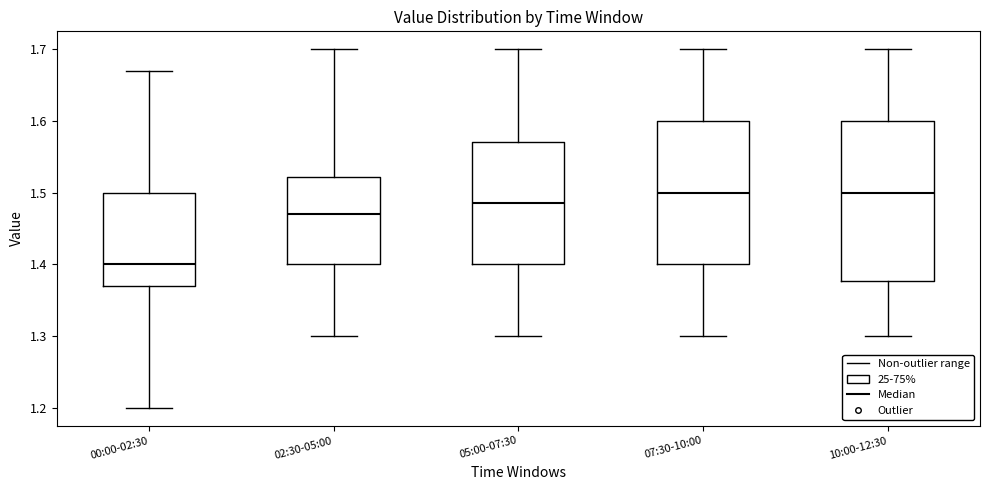

Reading left to right, read every box against the y-axis: the position of its median line, the range the box covers, and the ends of its whiskers. The values are not printed on the chart, so give them approximately, as read against the axis.

00:00-02:30: median 1.40, box 1.37 to 1.50, whiskers 1.20 to 1.67
02:30-05:00: median 1.47, box 1.40 to 1.52, whiskers 1.30 to 1.70
05:00-07:30: median 1.49, box 1.40 to 1.57, whiskers 1.30 to 1.70
07:30-10:00: median 1.50, box 1.40 to 1.60, whiskers 1.30 to 1.70
10:00-12:30: median 1.50, box 1.38 to 1.60, whiskers 1.30 to 1.70